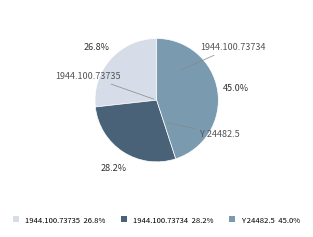

Which slice is the smallest?

1944.100.73735